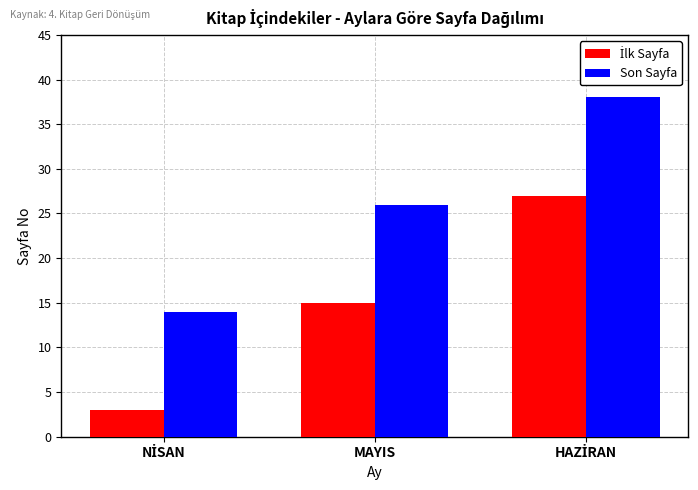

The value of Son Sayfa at MAYIS is 40. True or false?

False